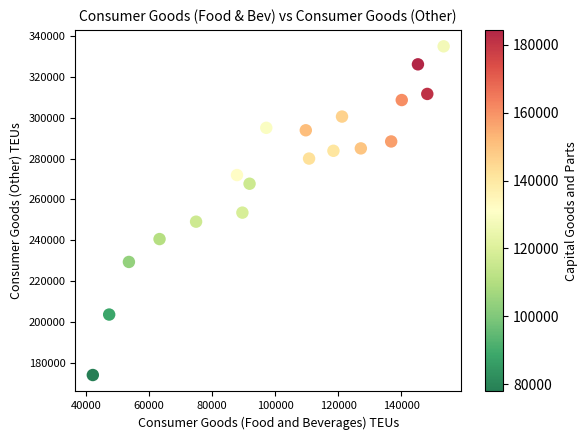

What is the range of Y values (max minus min)?

160572.3